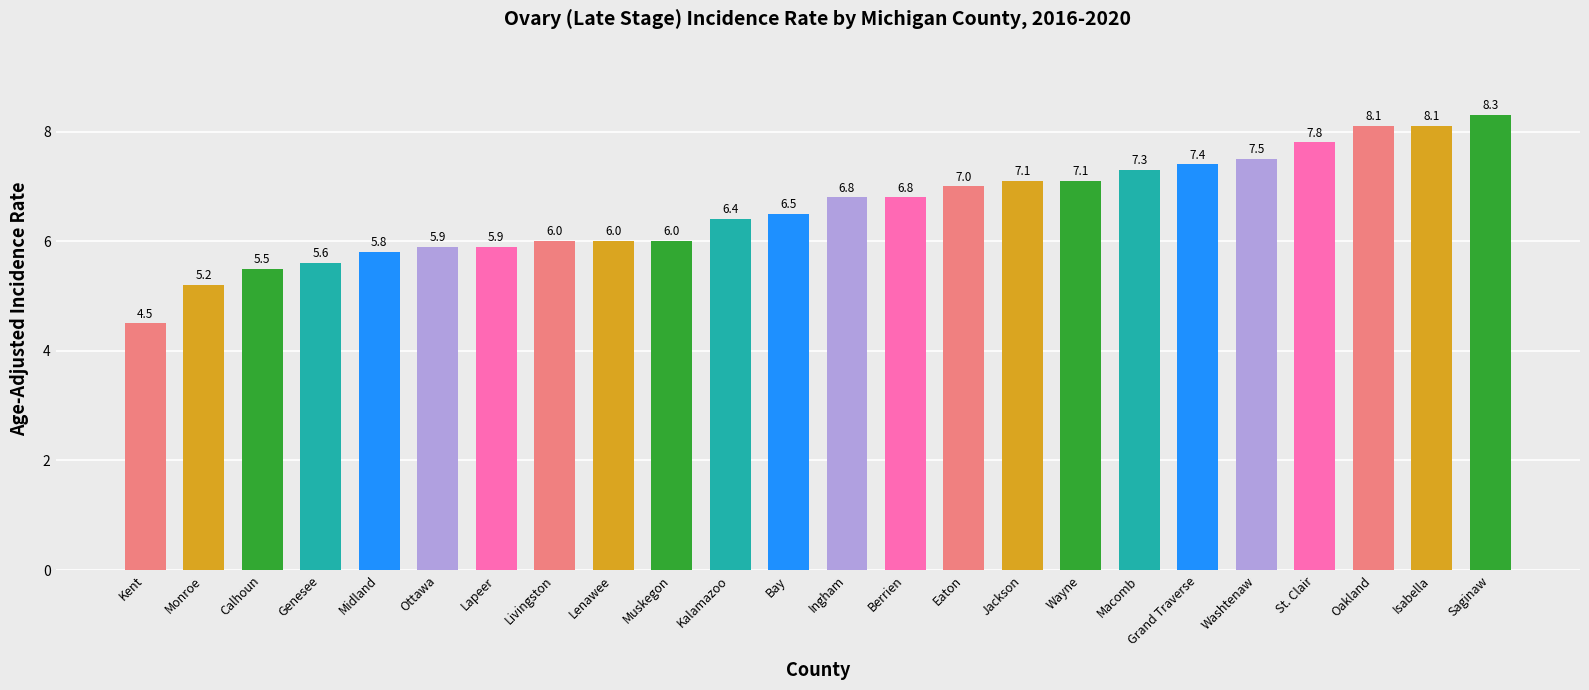

What is the sum of all values?

158.6